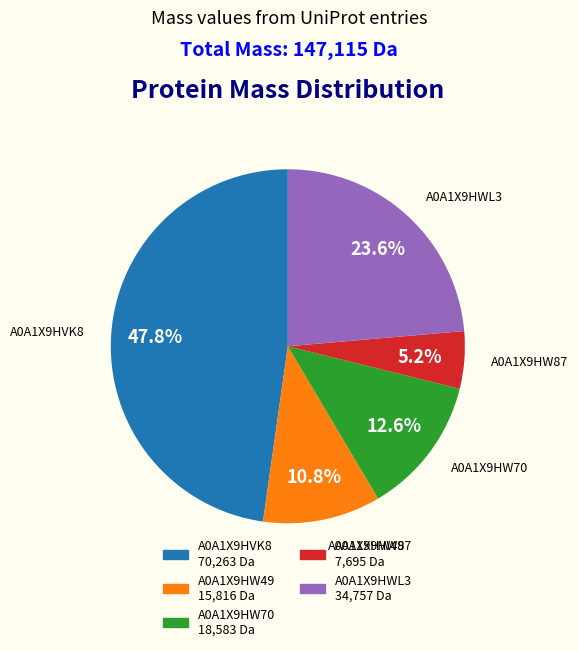

Count the number of slices in the pie.

5